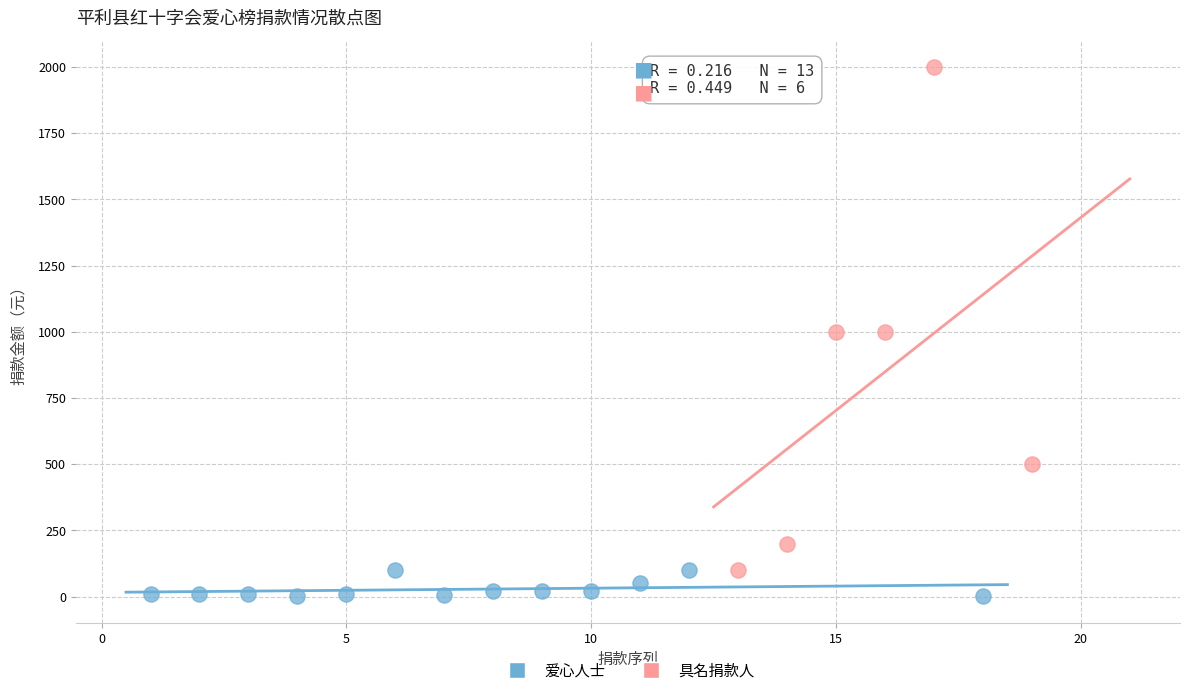

Which series contains the highest Y value?

具名捐款人